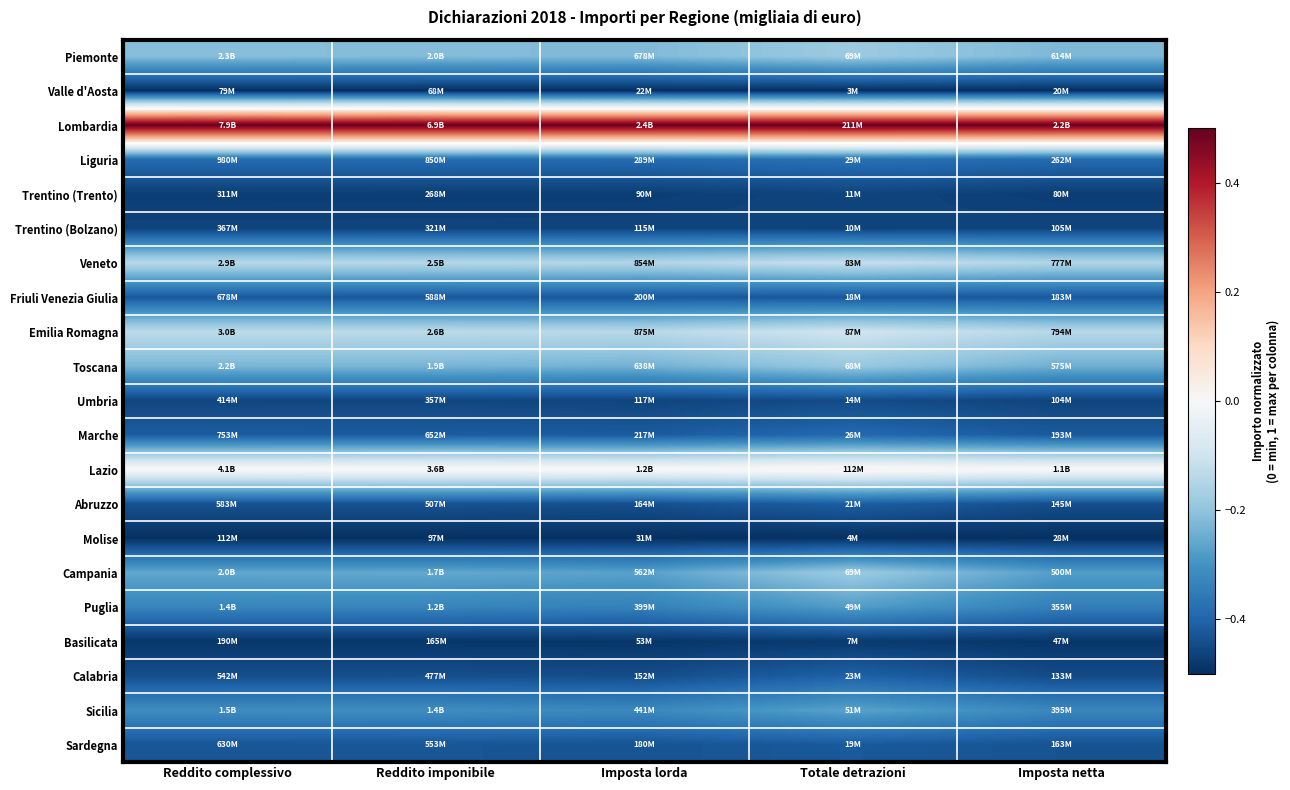

At Reddito imponibile, list the series in order from smallest to largest.

Valle d'Aosta, Molise, Basilicata, Trentino (Trento), Trentino (Bolzano), Umbria, Calabria, Abruzzo, Sardegna, Friuli Venezia Giulia, Marche, Liguria, Puglia, Sicilia, Campania, Toscana, Piemonte, Veneto, Emilia Romagna, Lazio, Lombardia